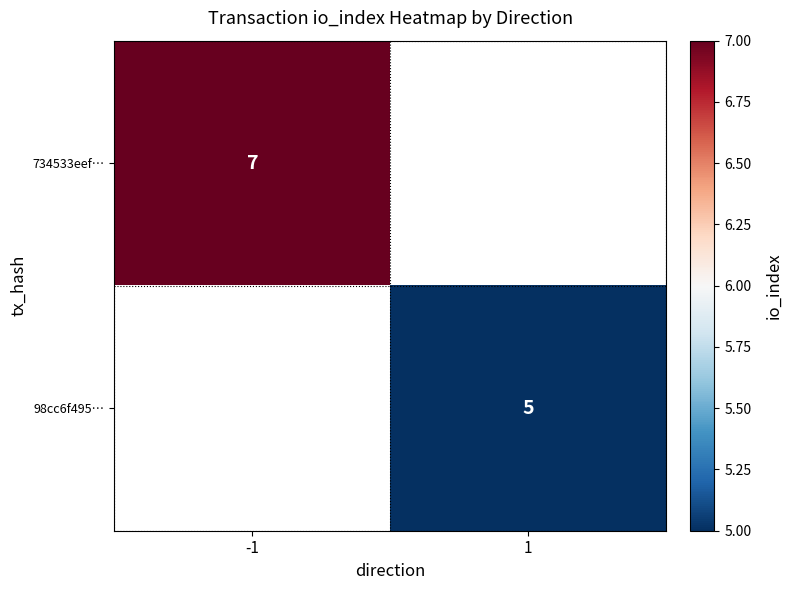

The value of 734533eef… at -1 is 3. True or false?

False